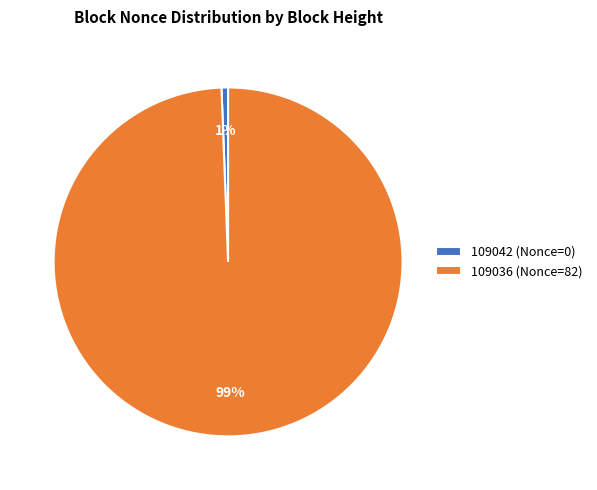

Which has a higher value, 109042 (Nonce=0) or 109036 (Nonce=82)?

109036 (Nonce=82)